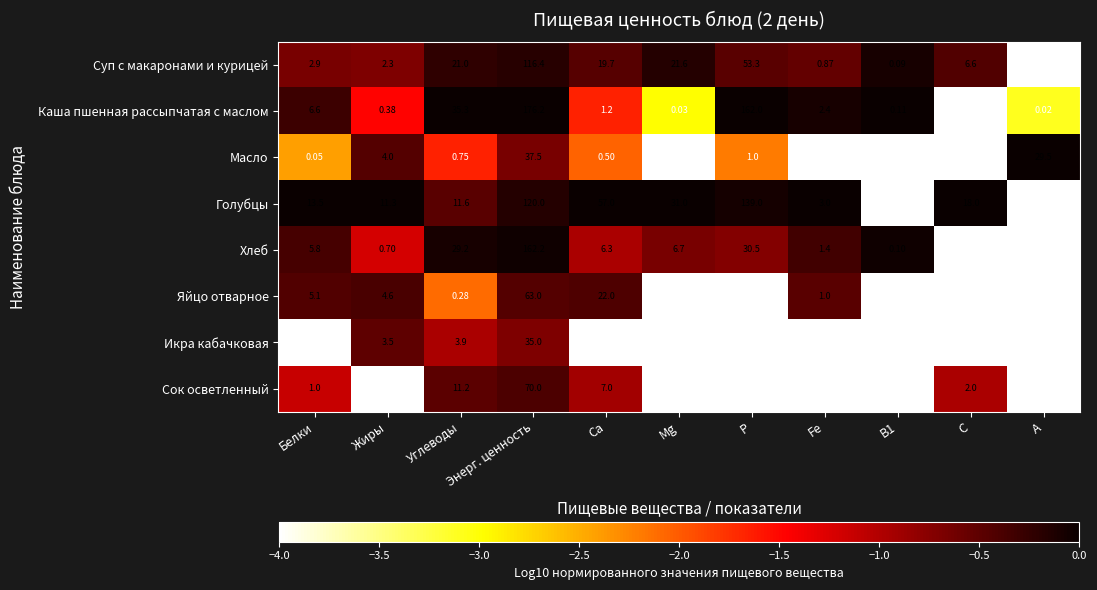

Is the value of Голубцы at Углеводы greater than the value of Сок осветленный at Углеводы?

Yes